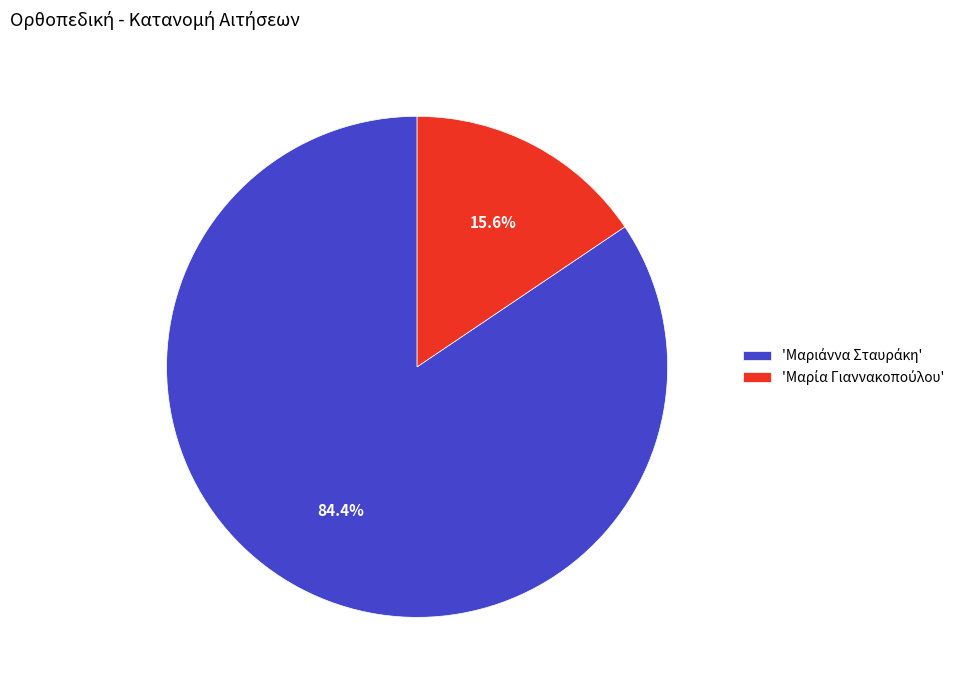

Is there a majority slice in this chart?

Yes